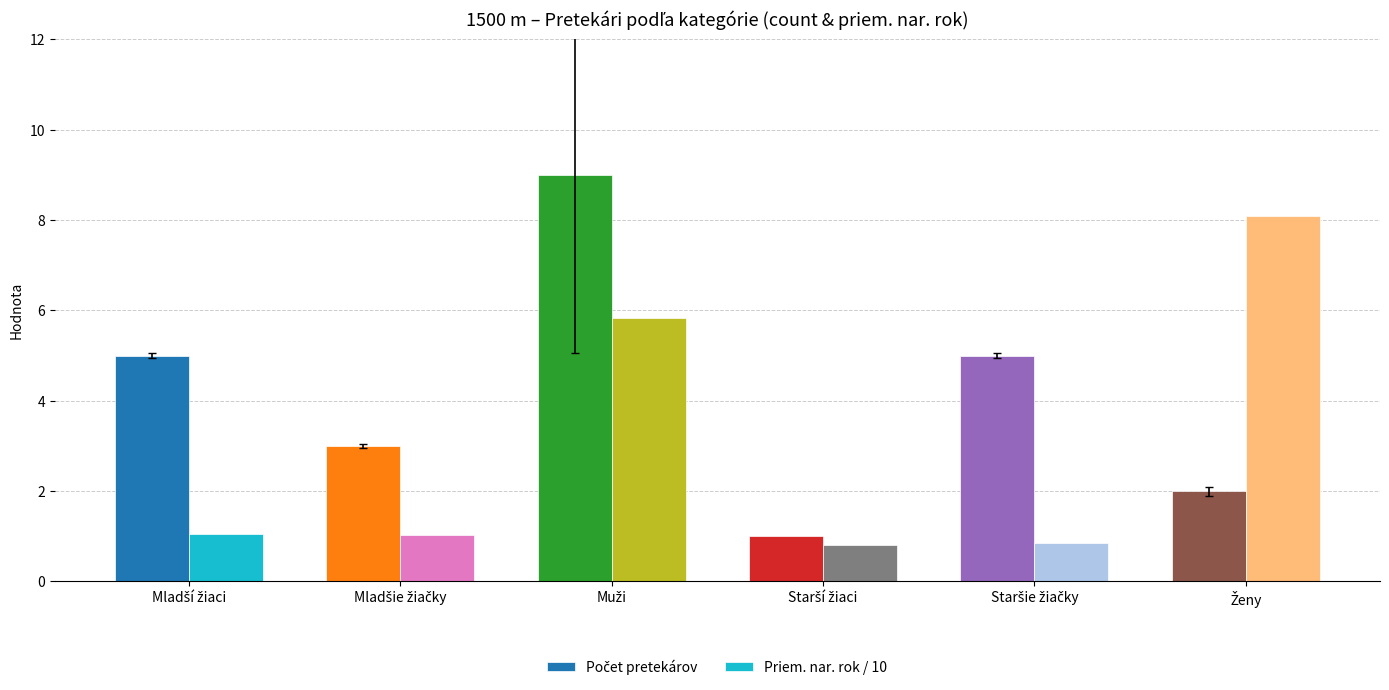

What is the average value of the Priem. nar. rok / 10 series?

2.9